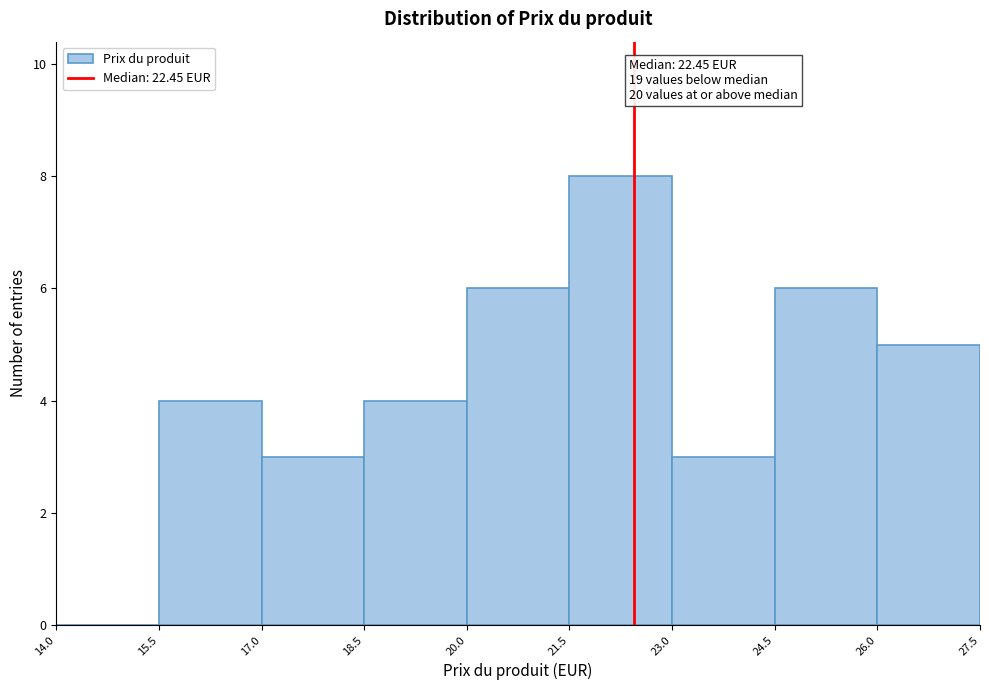

Which range on the x-axis has the tallest bar?

21.5 to 23.0